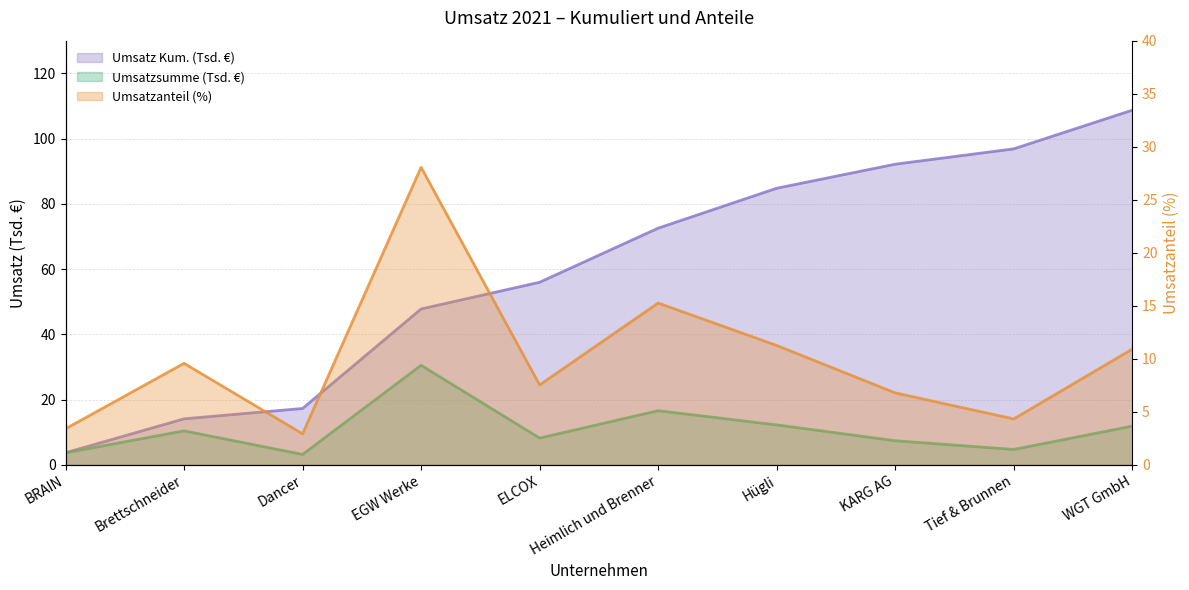

True or false: Umsatzsumme and Umsatz Kum. cross at least once.

False